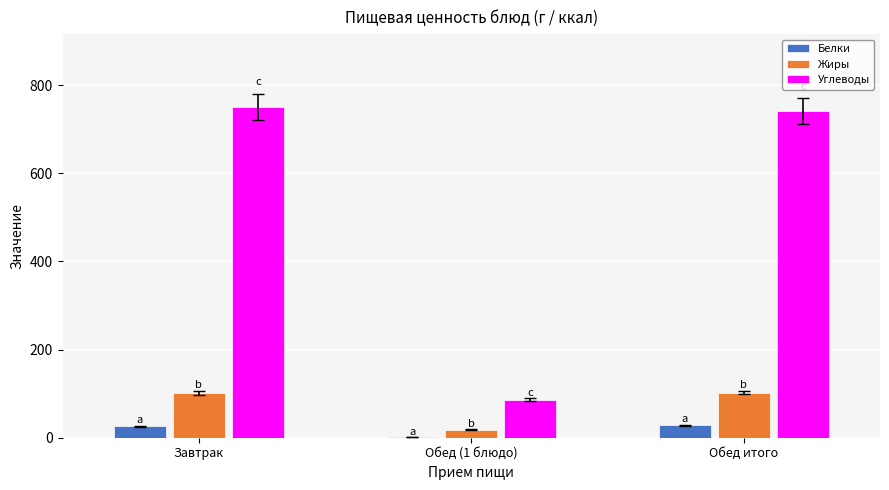

How many groups of bars are there?

3